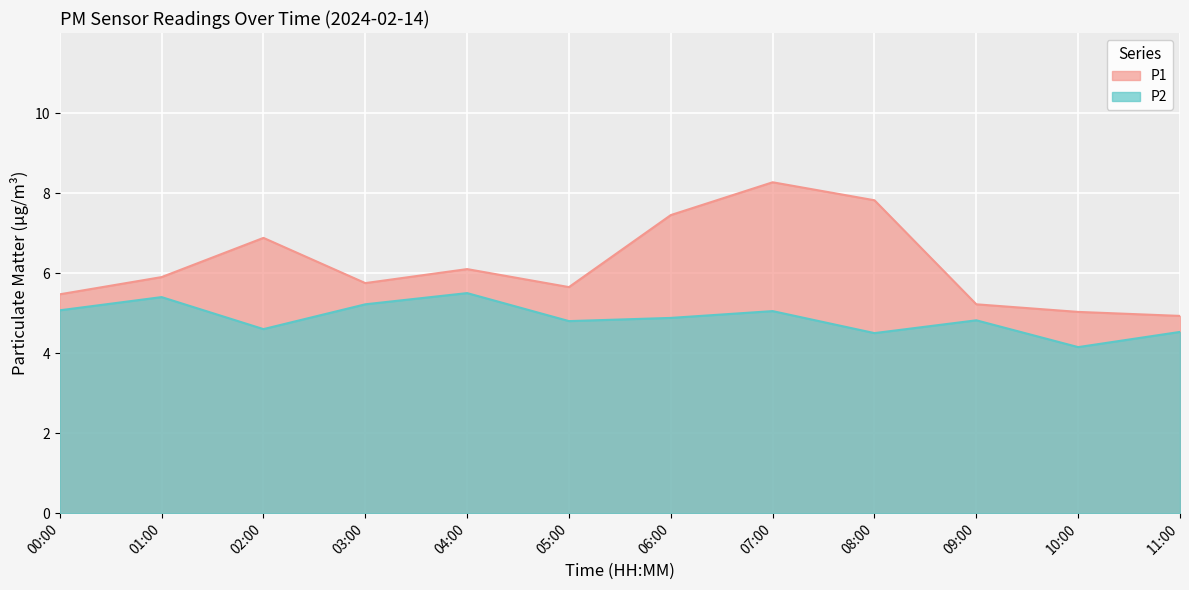

Reading left to right, what are all the values shown in this chart?

P1: 5.5	5.9	6.9	5.8	6.1	5.7	7.5	8.3	7.8	5.2	5.0	4.9
P2: 5.1	5.4	4.6	5.2	5.5	4.8	4.9	5.0	4.5	4.8	4.2	4.5